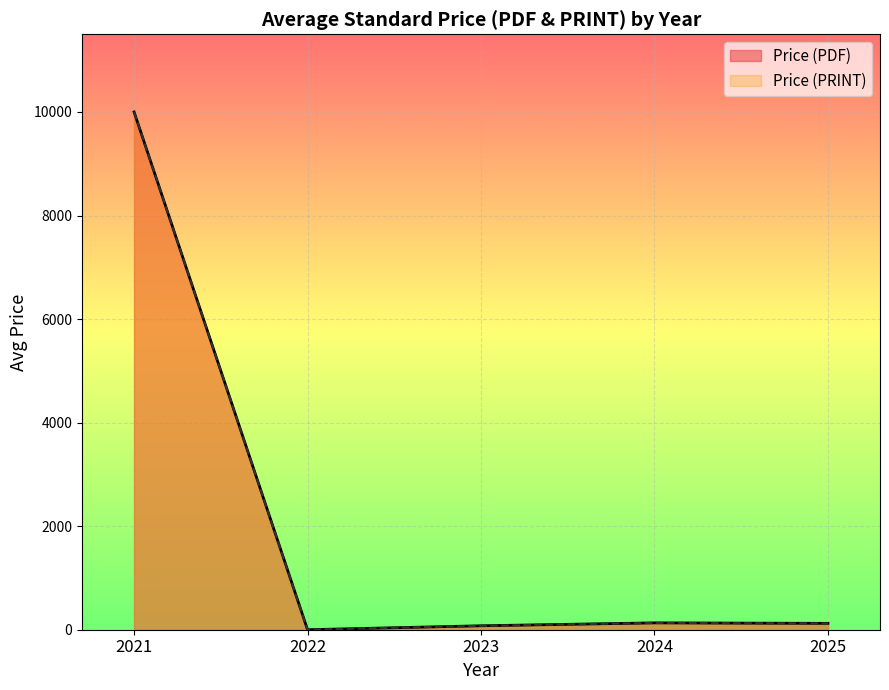

At how many categories does at least one series exceed 8102?

1